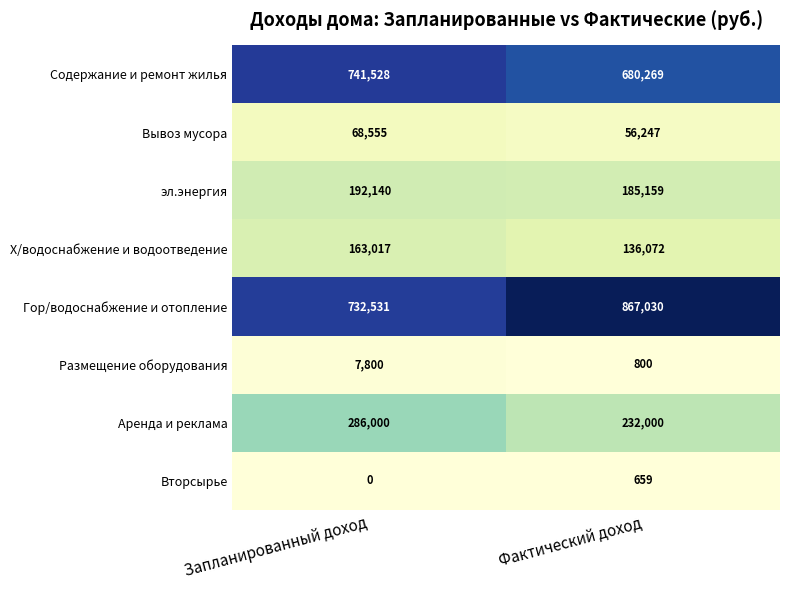

Reading left to right, what are all the values shown in this chart?

Содержание и ремонт жилья: Запланированный доход=741528	Фактический доход=680269
Вывоз мусора: Запланированный доход=68555	Фактический доход=56247
эл.энергия: Запланированный доход=192140	Фактический доход=185159
Х/водоснабжение и водоотведение: Запланированный доход=163017	Фактический доход=136072
Гор/водоснабжение и отопление: Запланированный доход=732531	Фактический доход=867030
Размещение оборудования: Запланированный доход=7800	Фактический доход=800
Аренда и реклама: Запланированный доход=286000	Фактический доход=232000
Вторсырье: Запланированный доход=0	Фактический доход=659